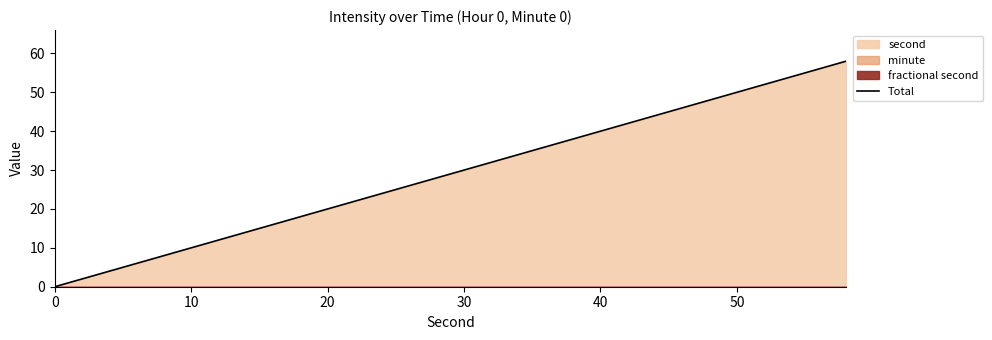

What is the average value?

29